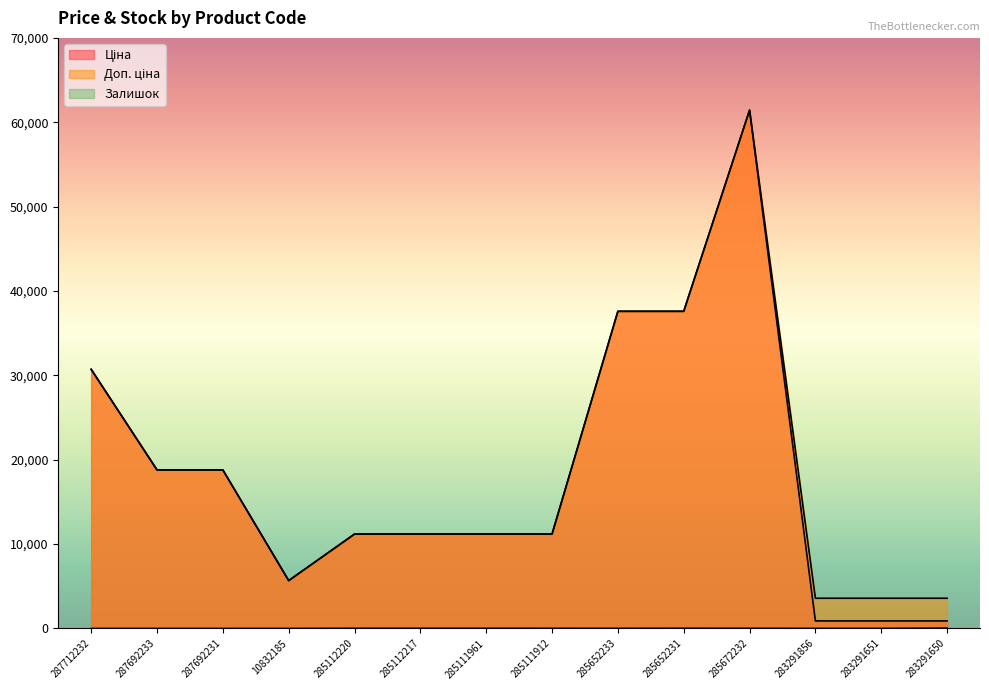

What value does the Ціна series have at 285672232?

61434.3